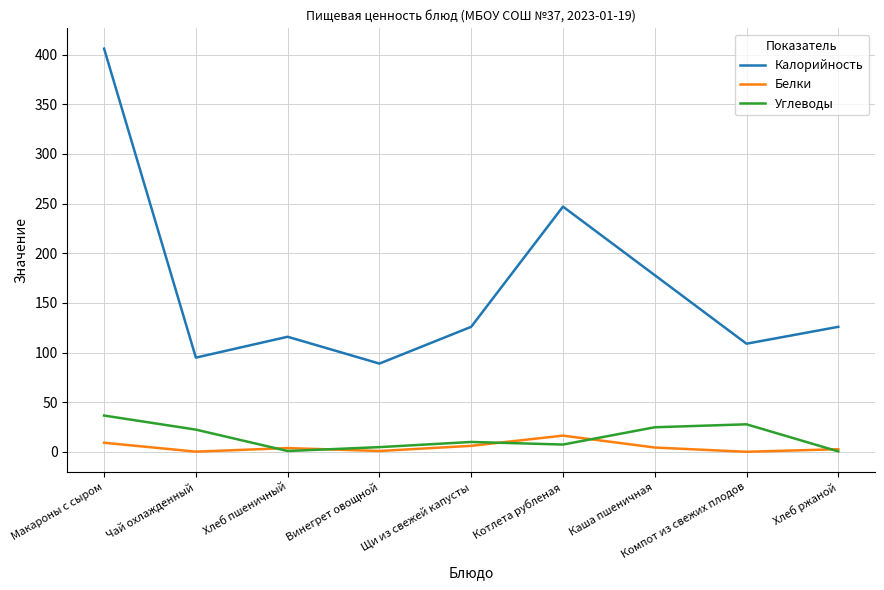

What is the difference between the maximum and minimum values in the Белки series?

16.3